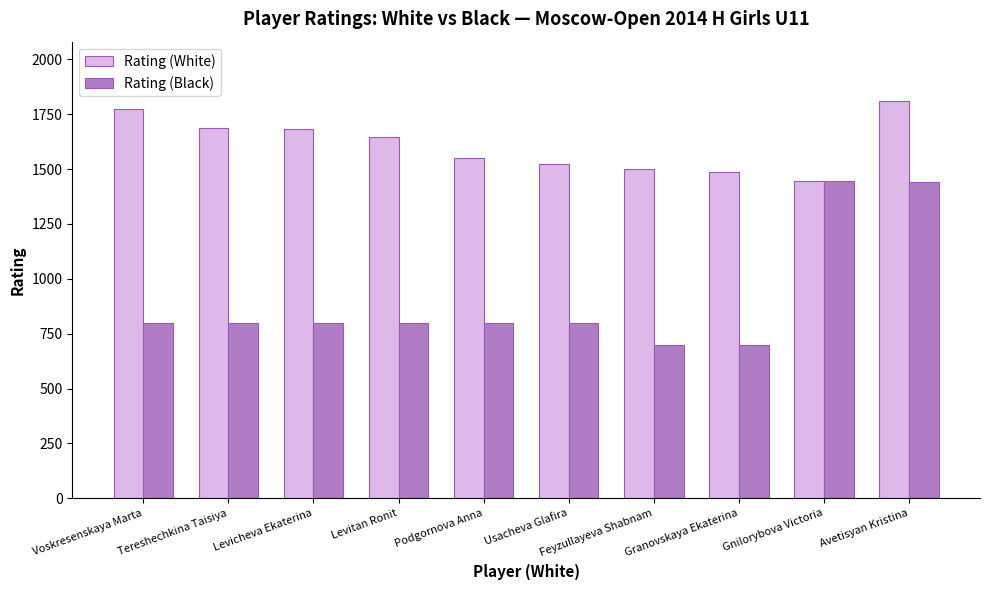

What is the smallest value displayed?

700